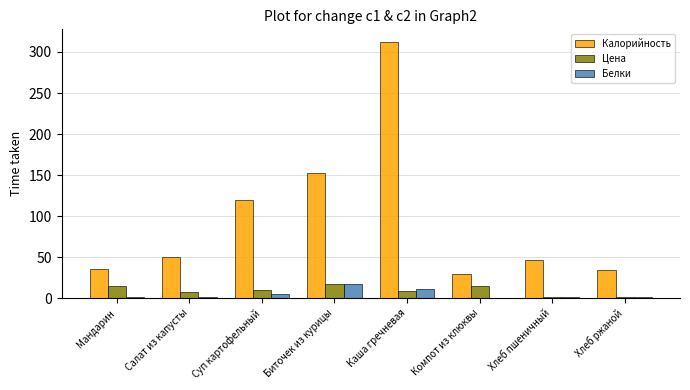

How many data points does each series have?

8